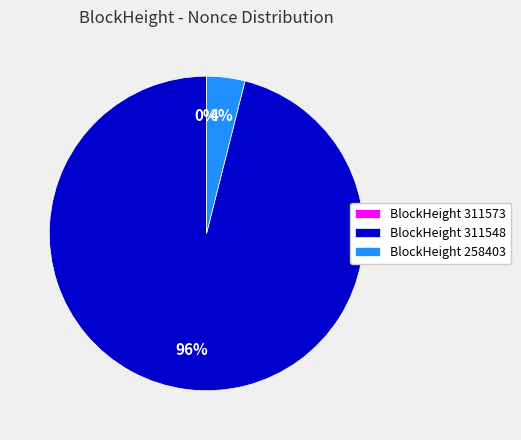

The BlockHeight 311548 slice represents 96% of the pie. True or false?

True